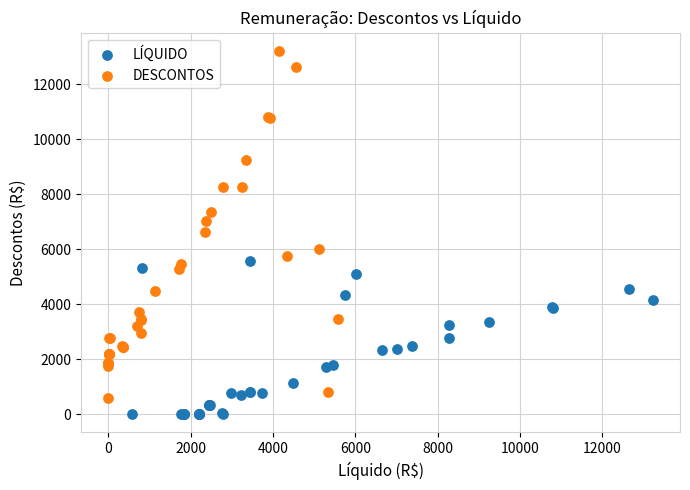

Which series reaches the minimum Y coordinate?

LÍQUIDO